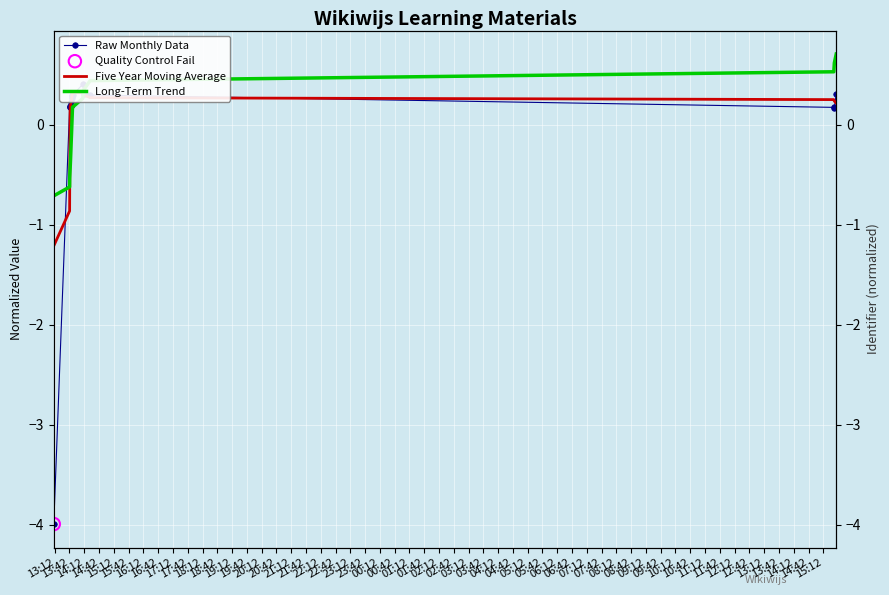

At how many categories does at least one series exceed 0?

16